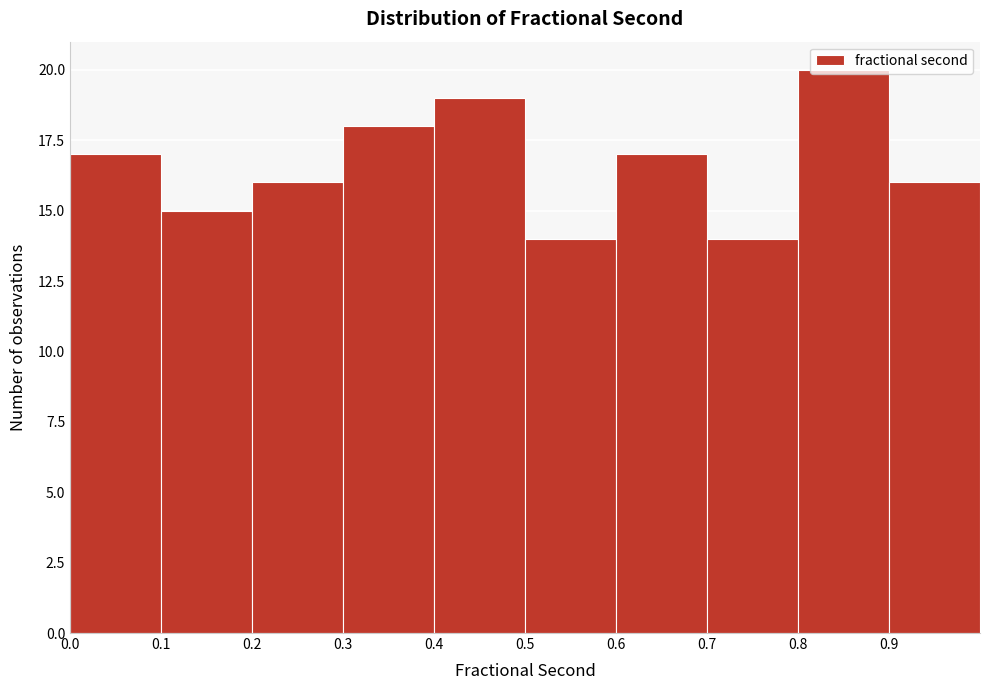

Over which range of the x-axis is the bar tallest?

0.8 to 0.9